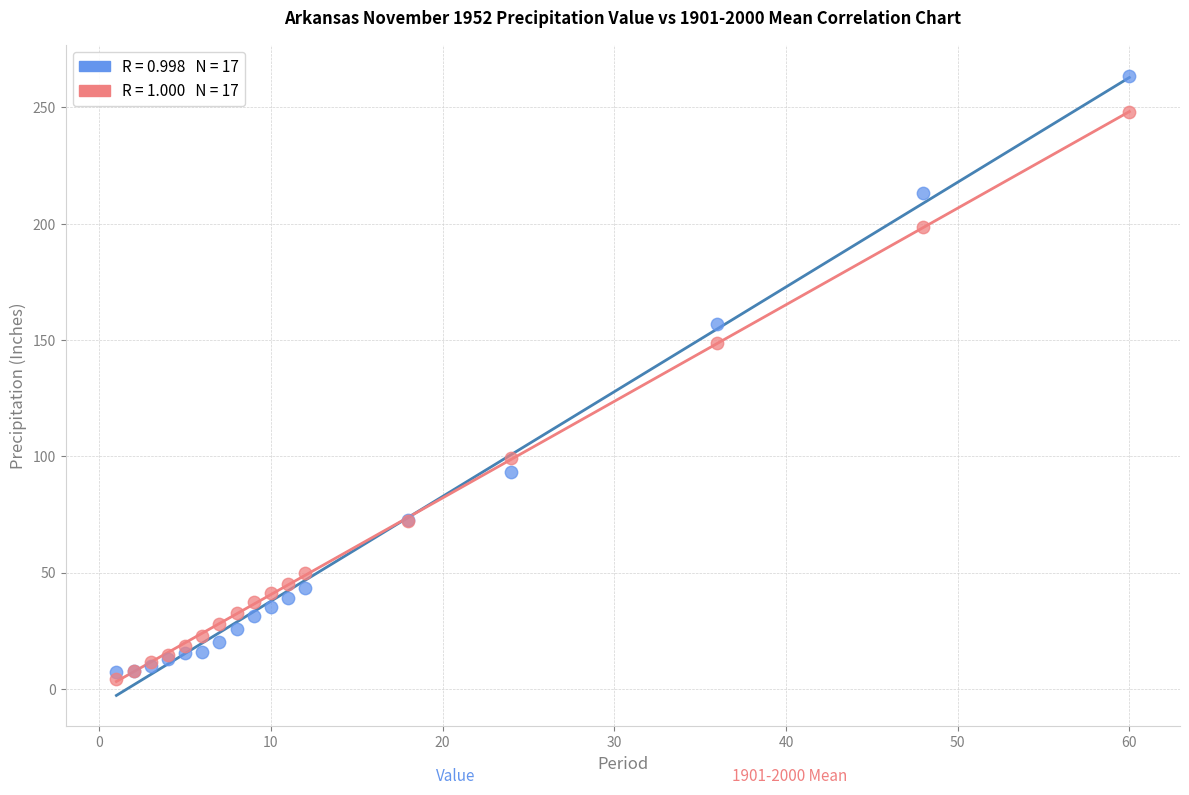

Across all series, what Y value is closest to 134?

148.8